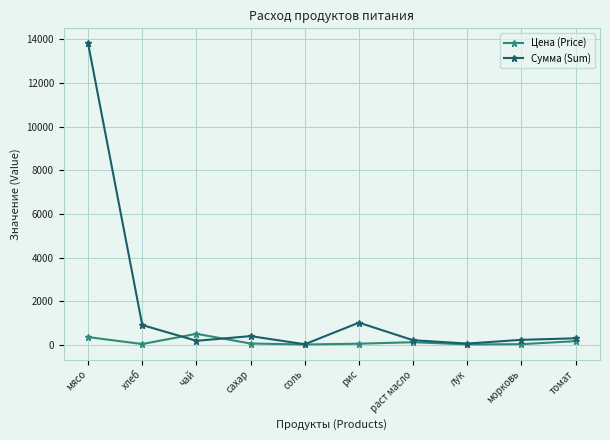

True or false: Сумма (Sum) has more than 1 interior local peaks.

True